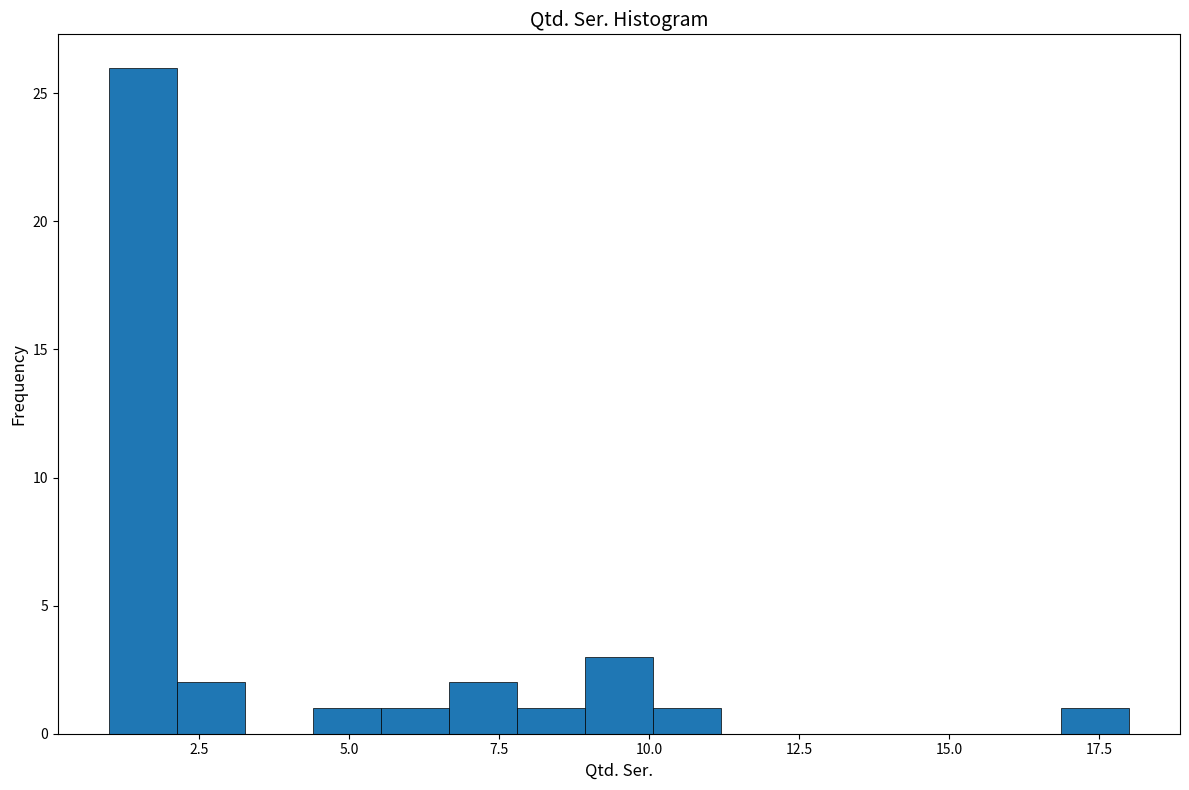

Around what value on the x-axis is the tallest bar? Give the approximate position of its centre, as read against the axis.

1.5